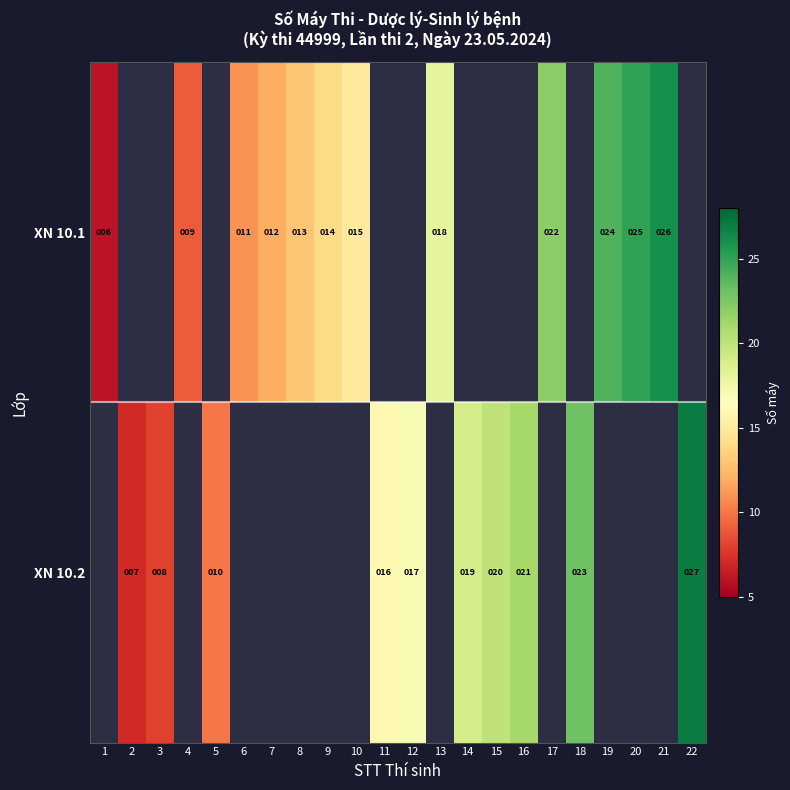

True or false: XN 10.2 has a value of 14 at 5.

False